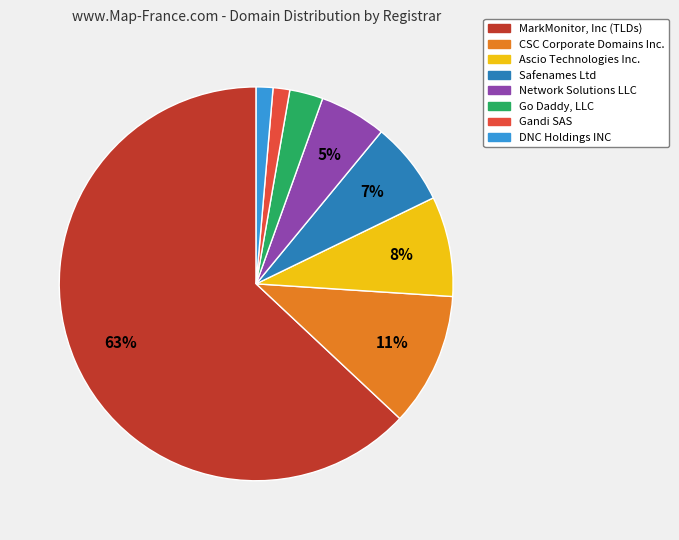

The Ascio Technologies Inc. slice represents 8% of the pie. True or false?

True